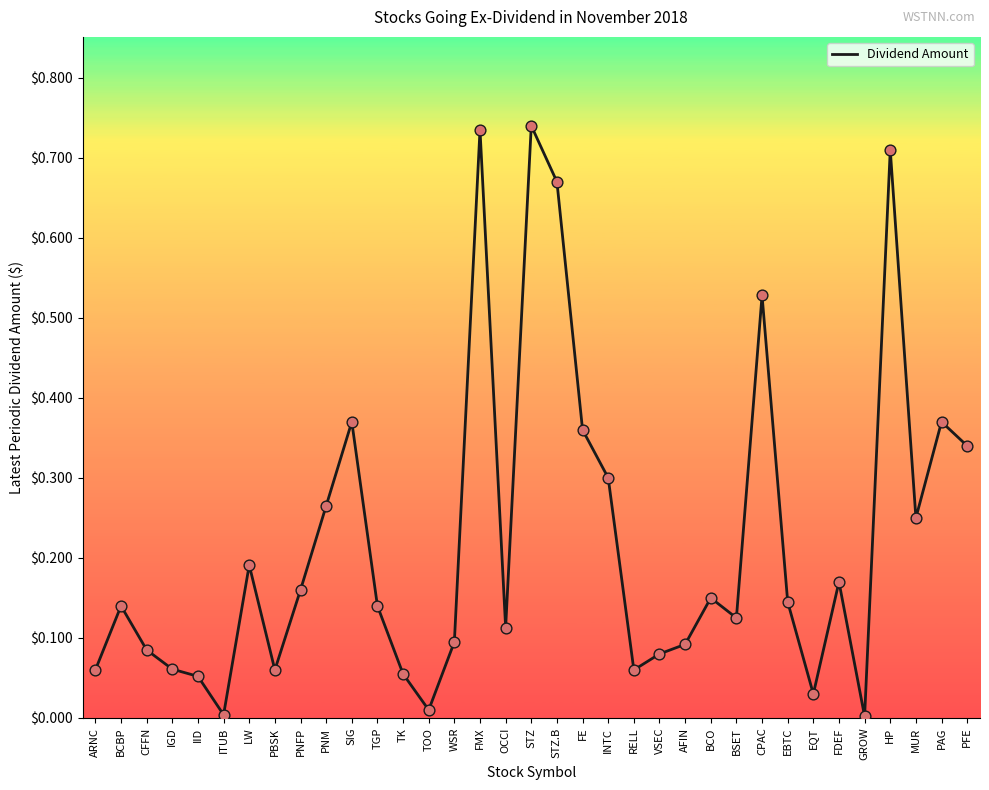

Between BSET and HP, which is larger?

HP